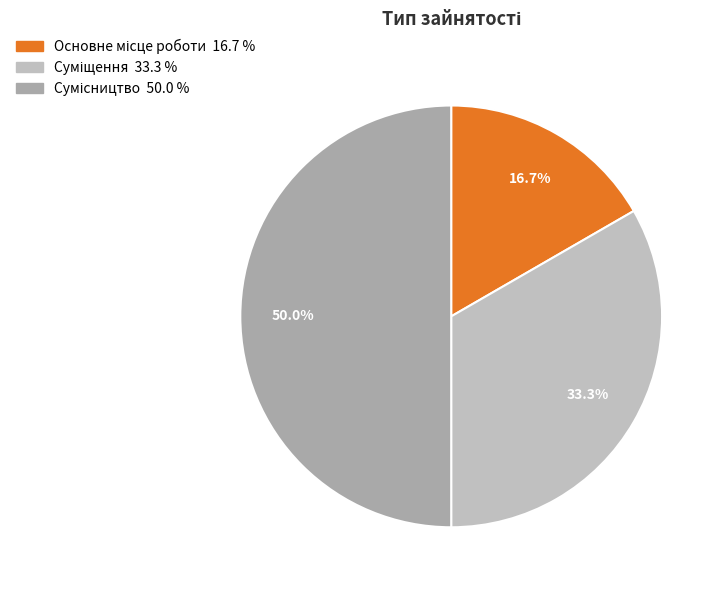

How many segments does this pie chart have?

3